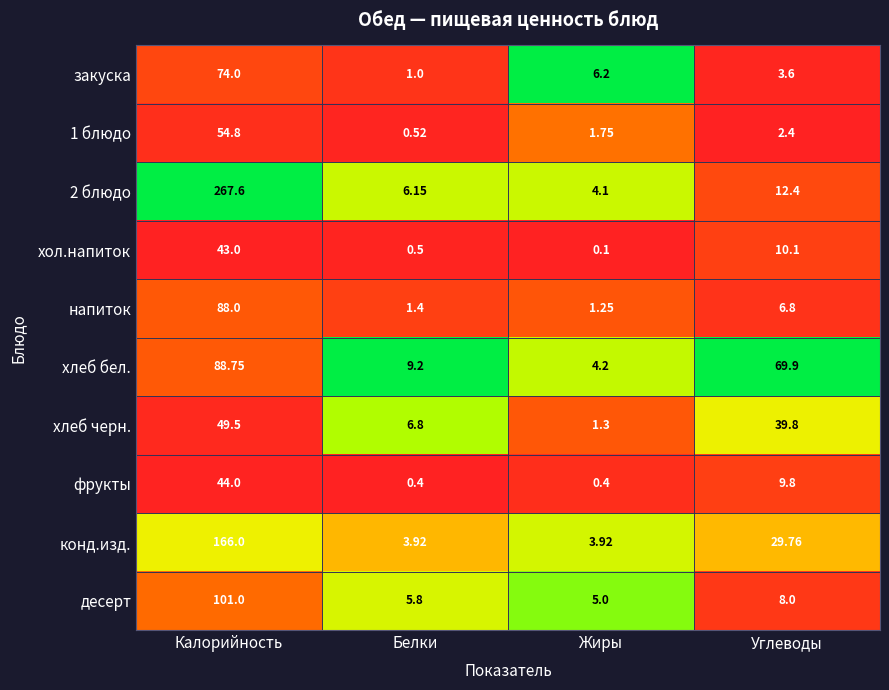

At which label is фрукты closest to 22?

Углеводы